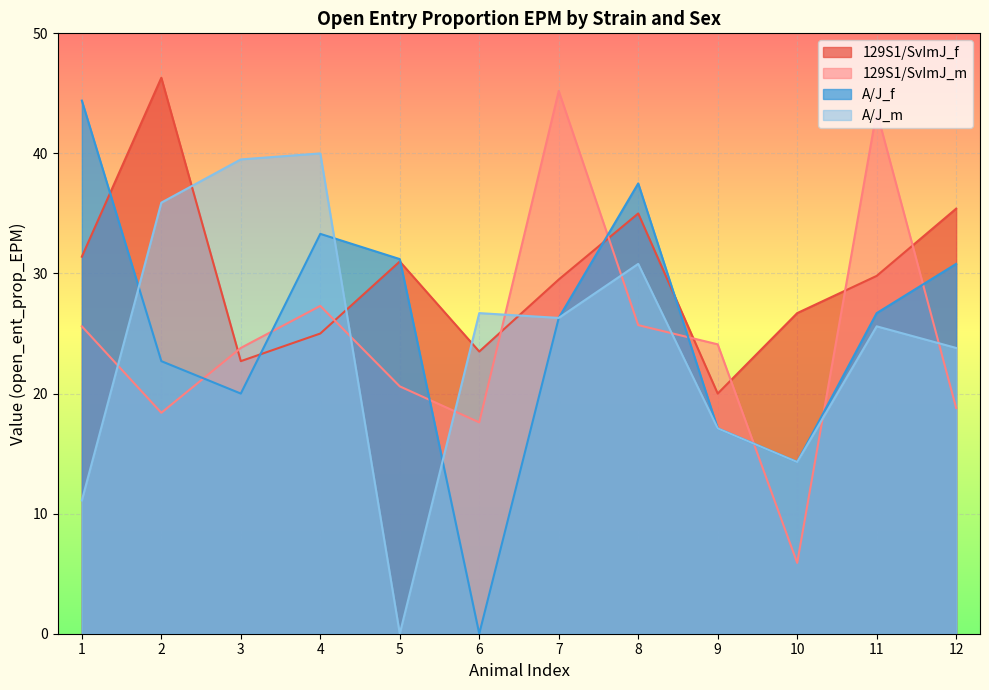

How many lines are shown in the chart?

4